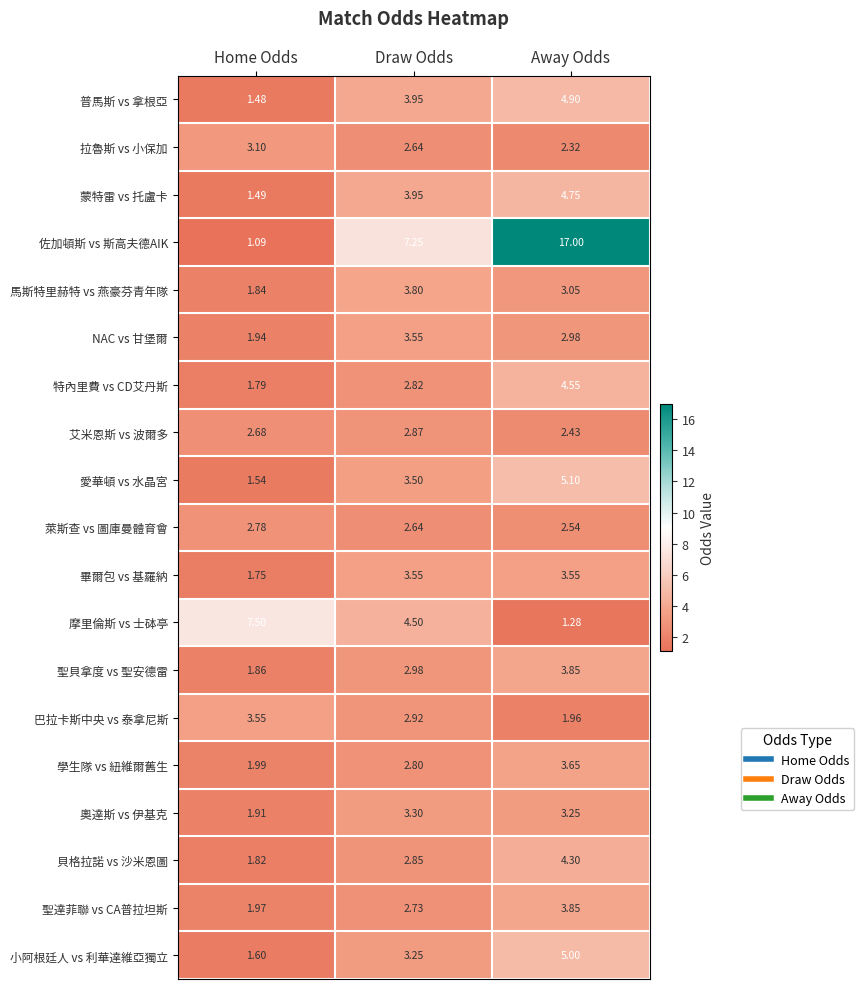

Which category has the highest value across all series?

Away Odds